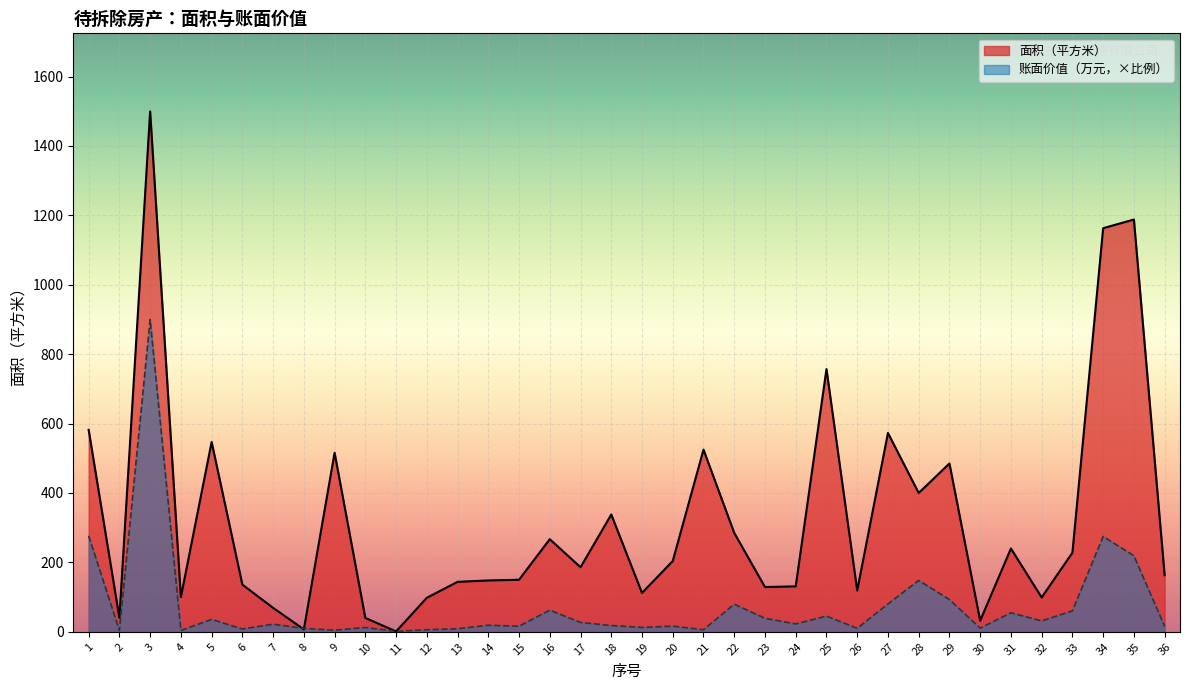

How many data points in 面积（平方米） are above 186?

17